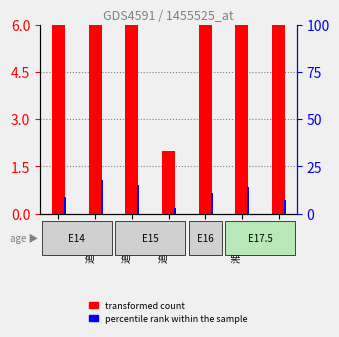

What is the label of the 2nd bar from the right?

湘南鷹取